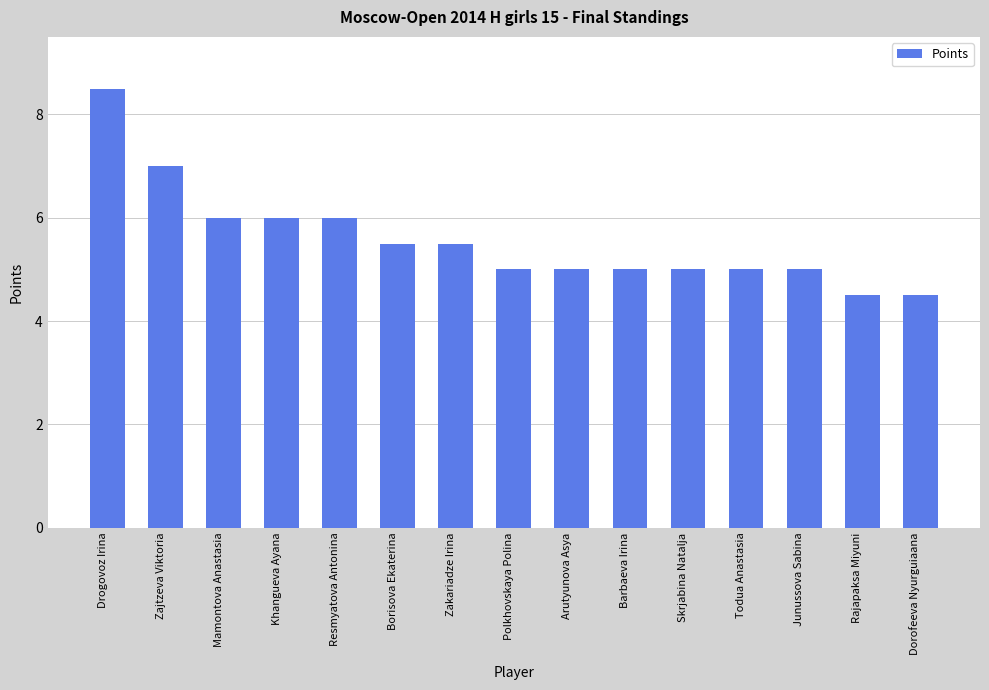

Which category has the highest value across all series?

Drogovoz Irina